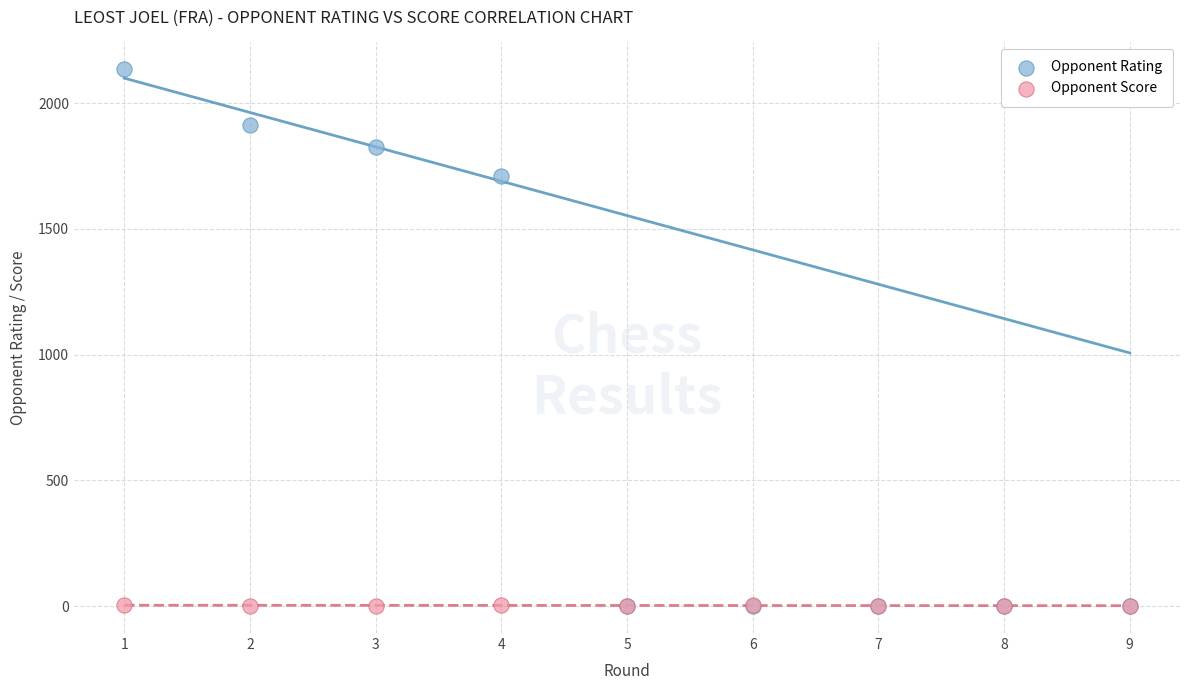

Across all series, what Y value is closest to 1067?

1709.0